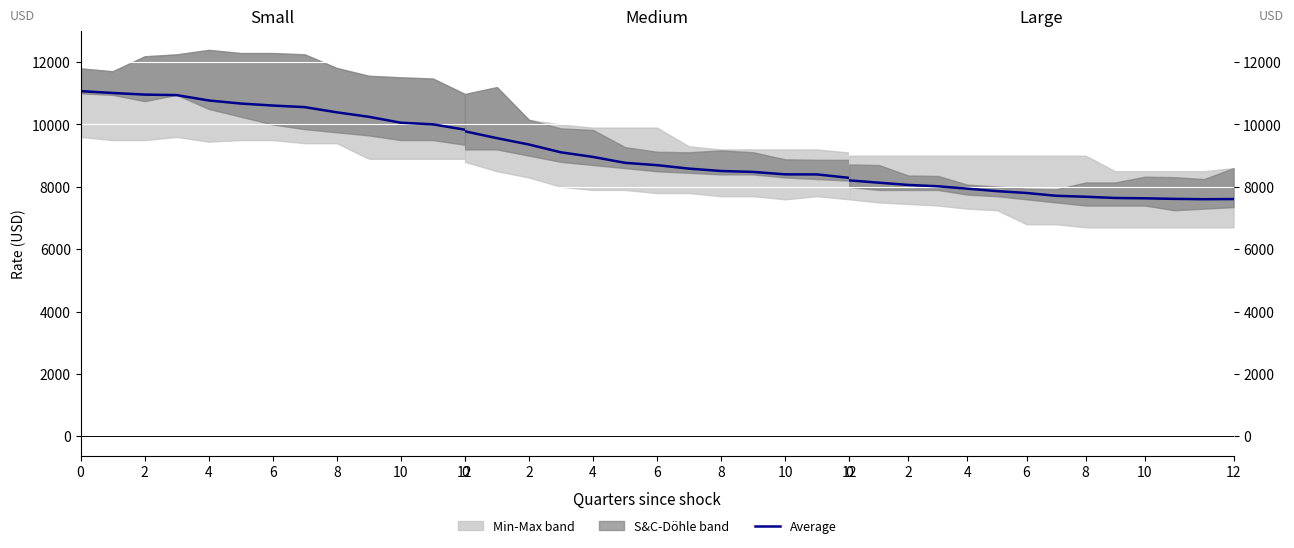

Count the number of categories in the chart.

14